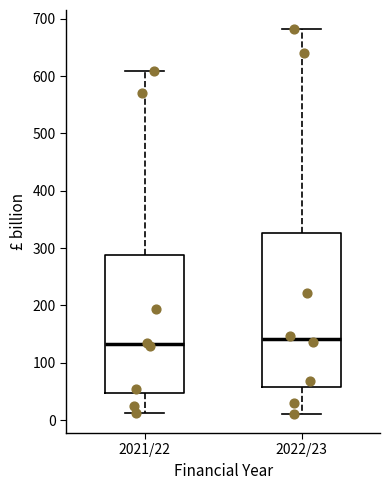

Where does the median line of the box for 2022/23 sit on the y-axis? The values are not printed on the chart, so give them approximately, as read against the axis.

140